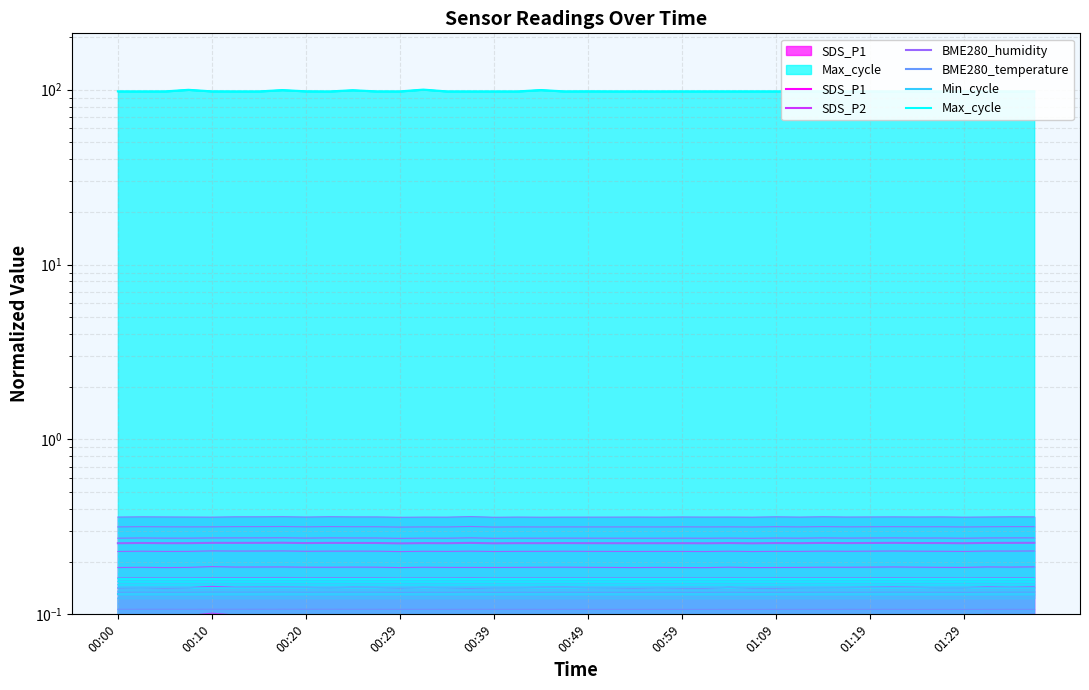

Count the SDS_P1 values in the range 0 to 1.

40